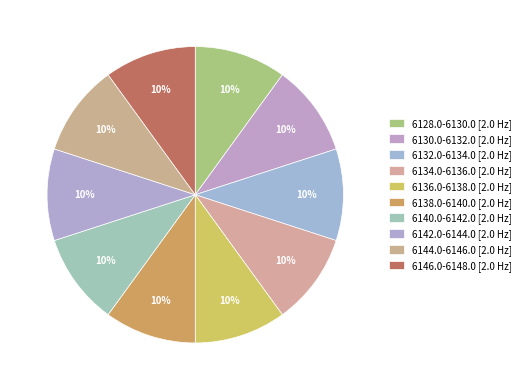

How many slices are in this pie chart?

10